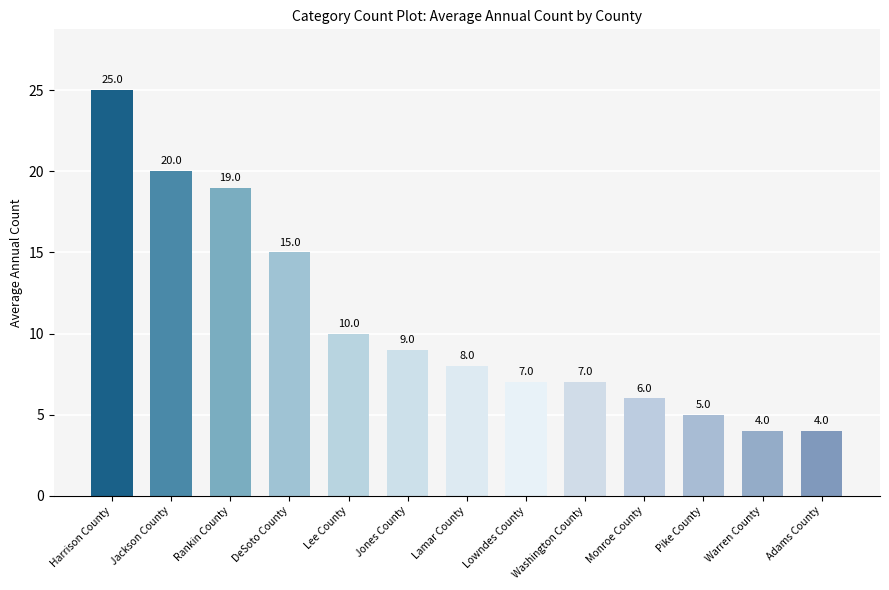

How many data points does each series have?

13